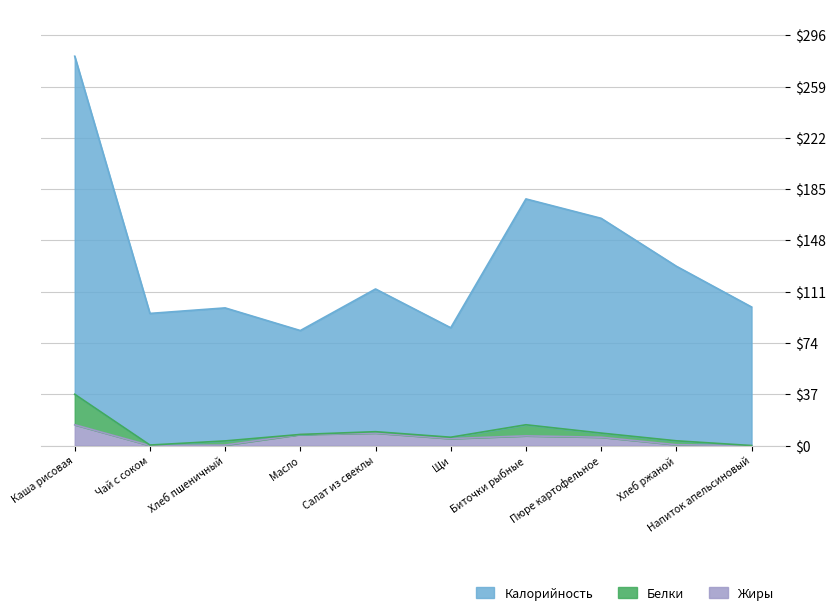

Is it true that Жиры equals 7.0 at Биточки рыбные?

True